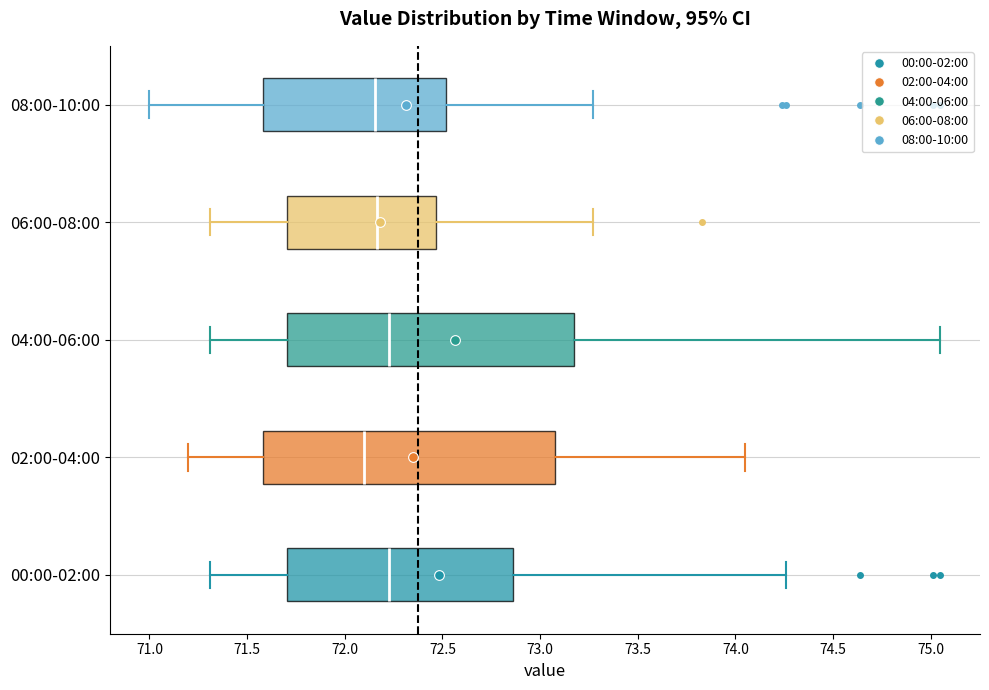

Where does the left whisker of the box for 06:00-08:00 end on the x-axis? The values are not printed on the chart, so give them approximately, as read against the axis.

71.30